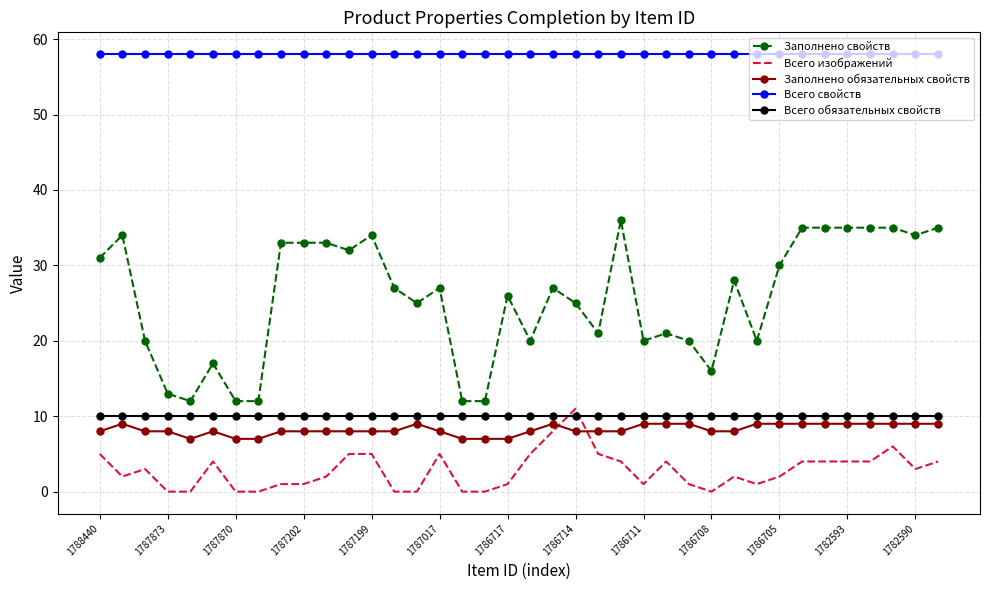

Which series has the largest total across all categories?

Всего свойств